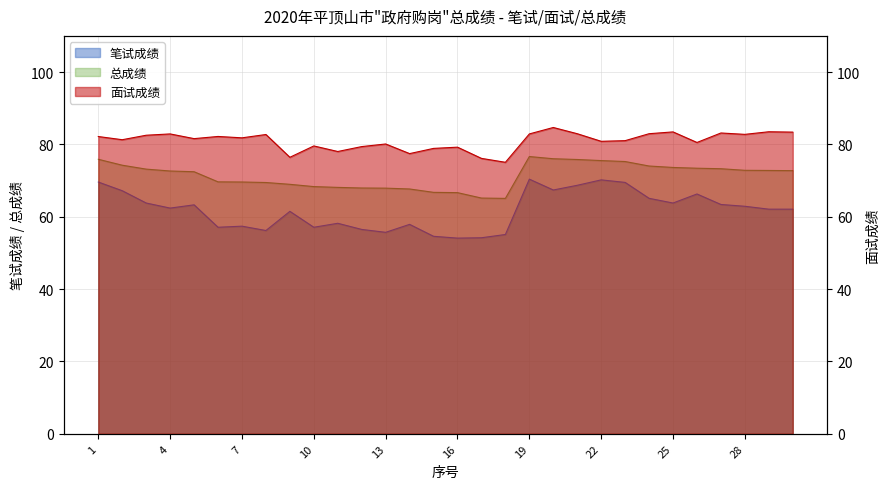

Reading left to right, list all the values displayed in this chart.

笔试成绩: 69.6	67.2	63.8	62.4	63.3	57.1	57.4	56.2	61.5	57.1	58.2	56.5	55.7	57.9	54.6	54.1	54.2	55.1	70.4	67.4	68.7	70.2	69.5	65.1	63.8	66.3	63.4	62.9	62.1	62.1
面试成绩: 82.2	81.3	82.5	82.9	81.6	82.2	81.8	82.7	76.4	79.6	78.0	79.4	80.1	77.5	78.9	79.2	76.1	75.1	82.9	84.7	83.0	80.9	81.0	83.0	83.5	80.5	83.2	82.8	83.5	83.4
总成绩: 75.9	74.2	73.2	72.7	72.5	69.7	69.6	69.5	69.0	68.3	68.1	68.0	67.9	67.7	66.8	66.7	65.2	65.1	76.7	76.0	75.8	75.5	75.3	74.0	73.6	73.4	73.3	72.8	72.8	72.8